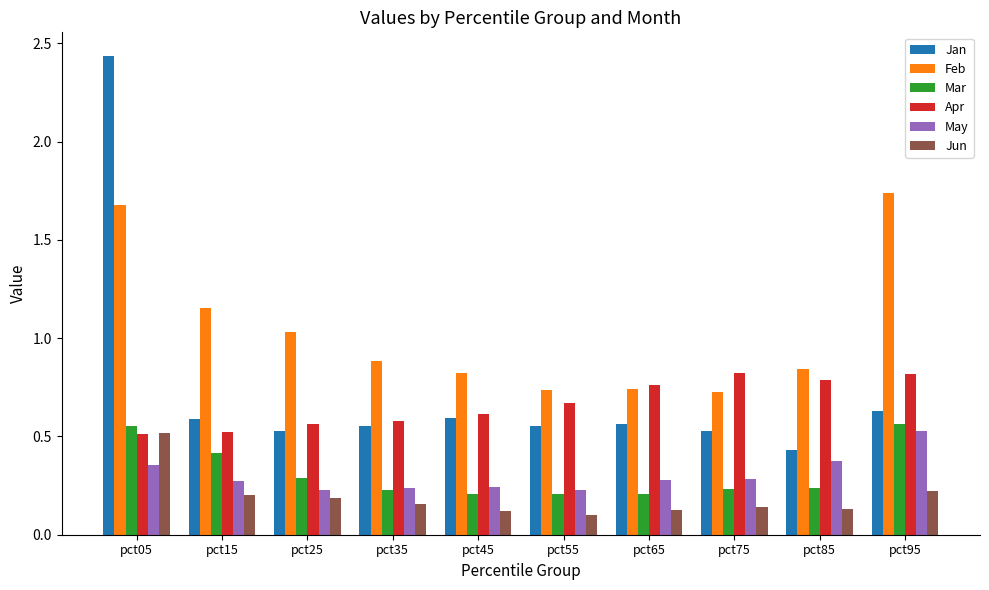

What is the sum of all May values?

3.0